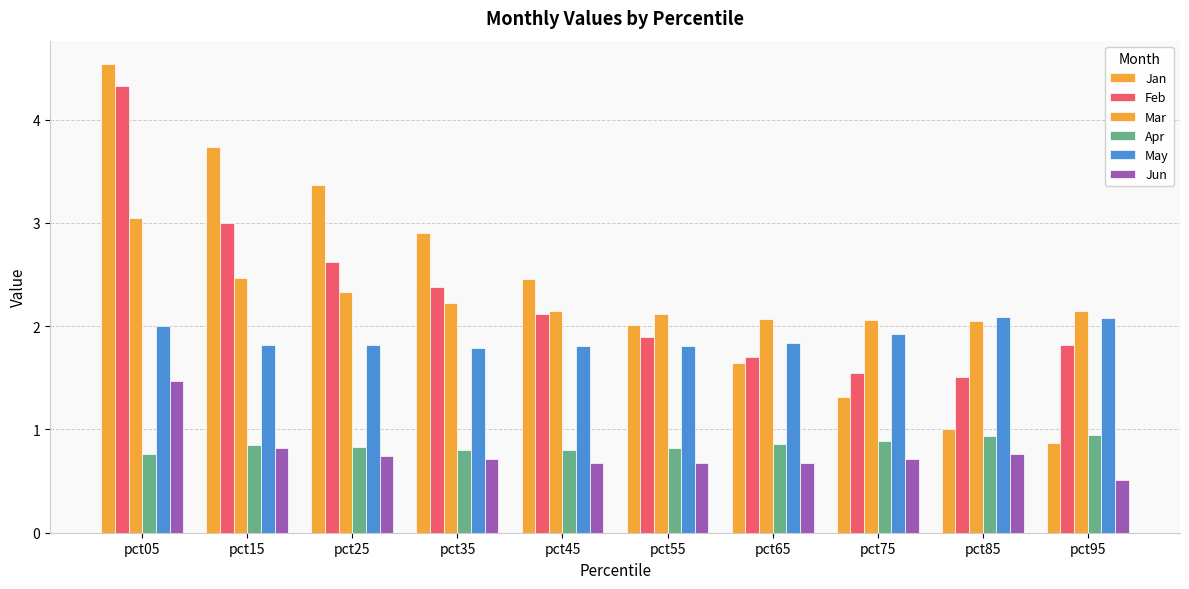

How many data points does each series have?

10